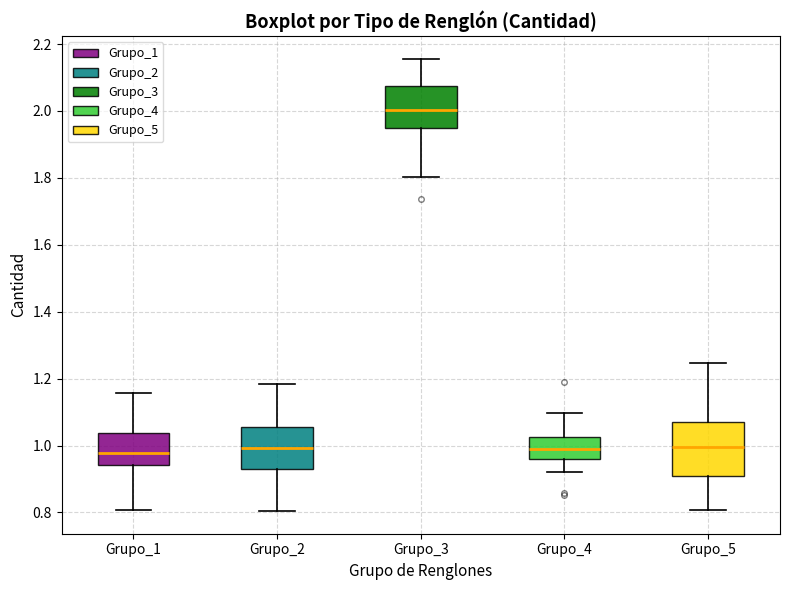

Where does the lower whisker of the box for Grupo_3 end on the y-axis? The values are not printed on the chart, so give them approximately, as read against the axis.

1.80